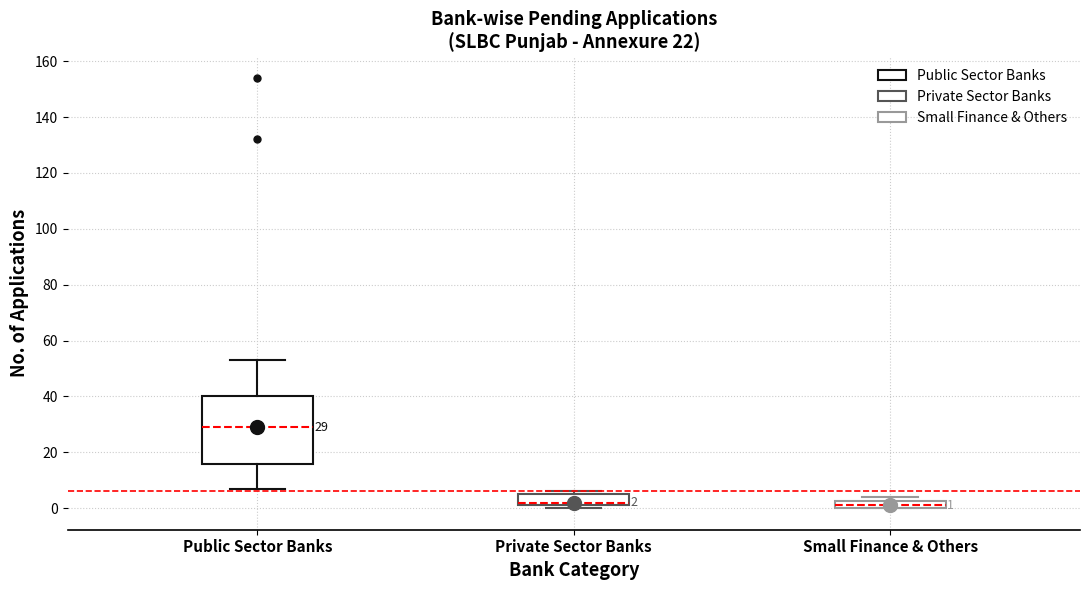

Which box has the highest median line?

Public Sector Banks